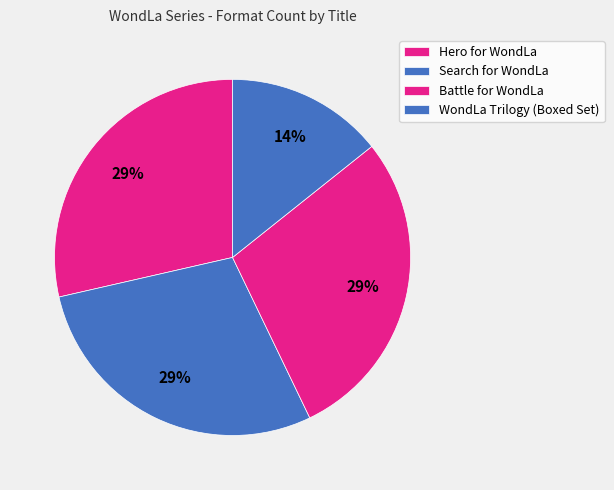

What is the smallest slice in the pie chart?

WondLa Trilogy (Boxed Set)